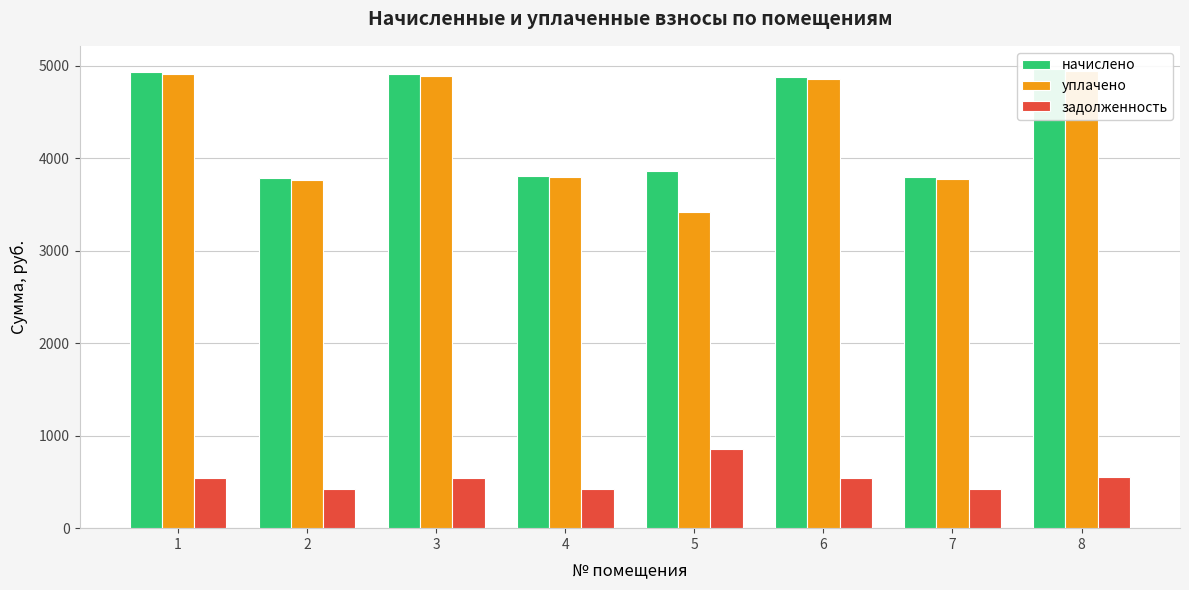

Which series changed the most between 2 and 3?

начислено